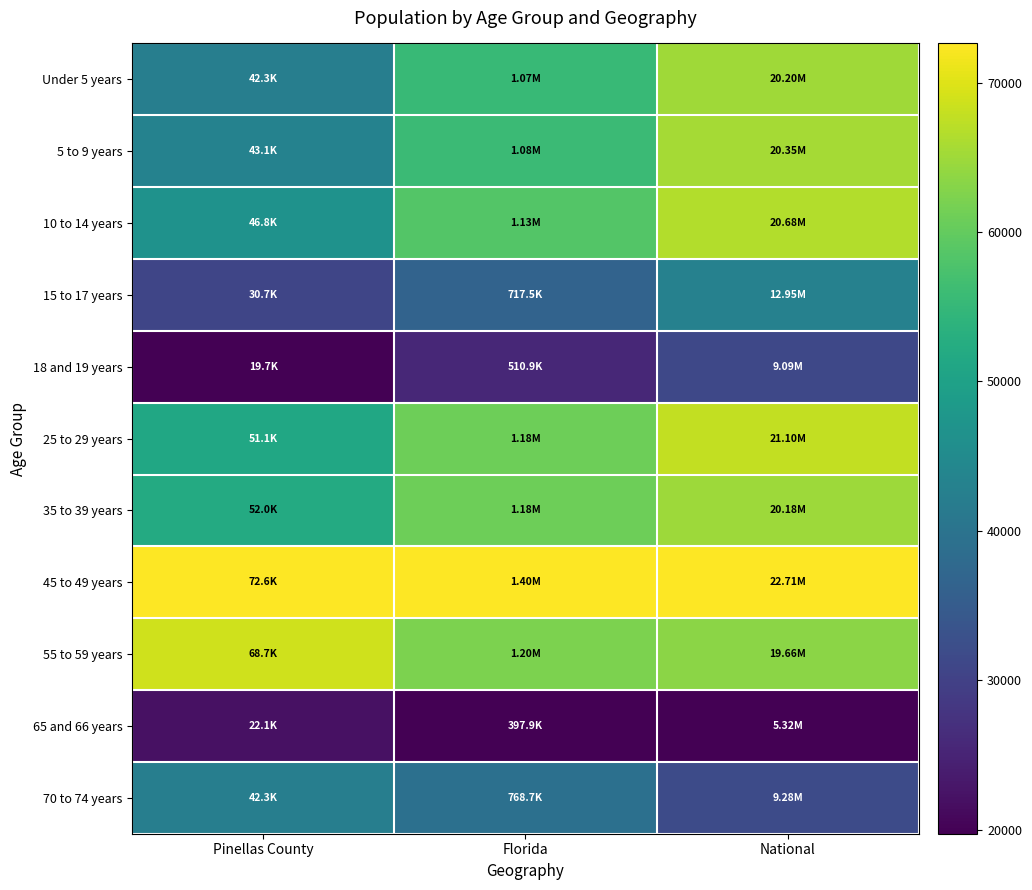

At which category does the chart reach its minimum across all series?

Pinellas County